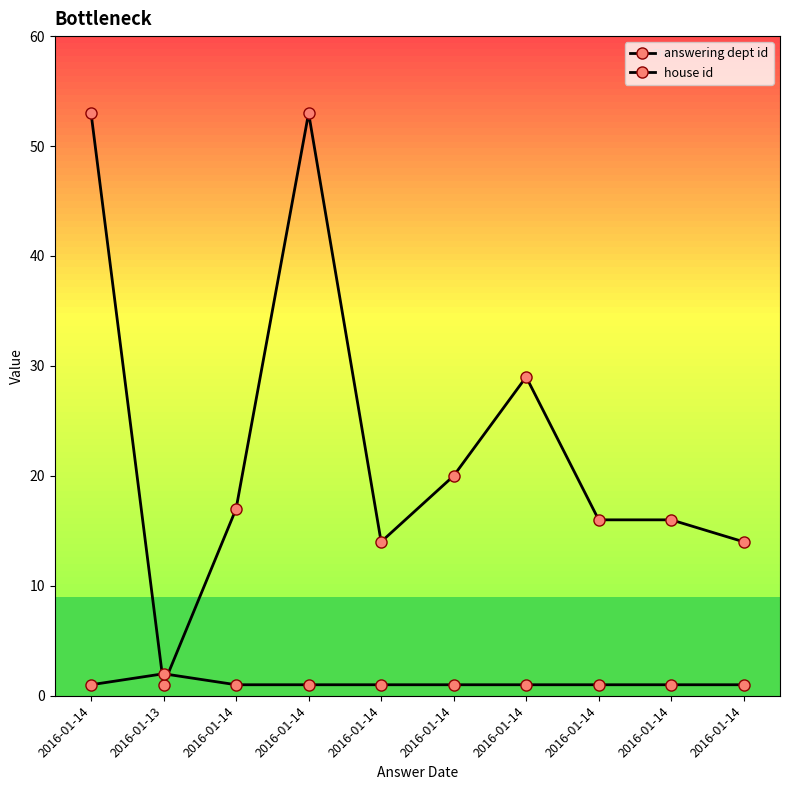

Is this an area chart (filled region under the line)?

No